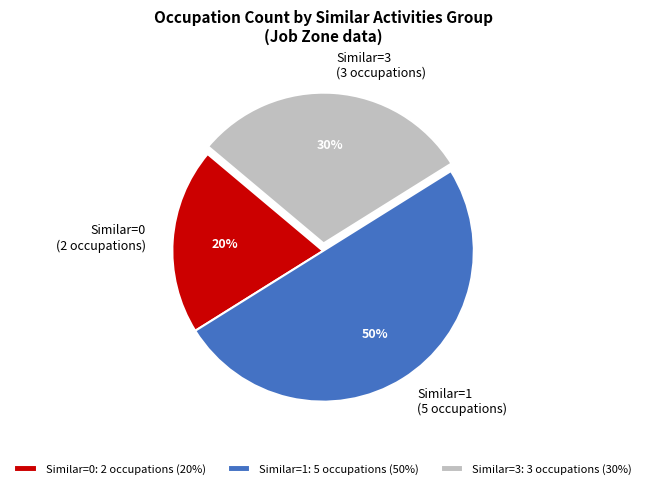

Between Similar=0 (2 occupations) and Similar=1 (5 occupations), which is larger?

Similar=1 (5 occupations)